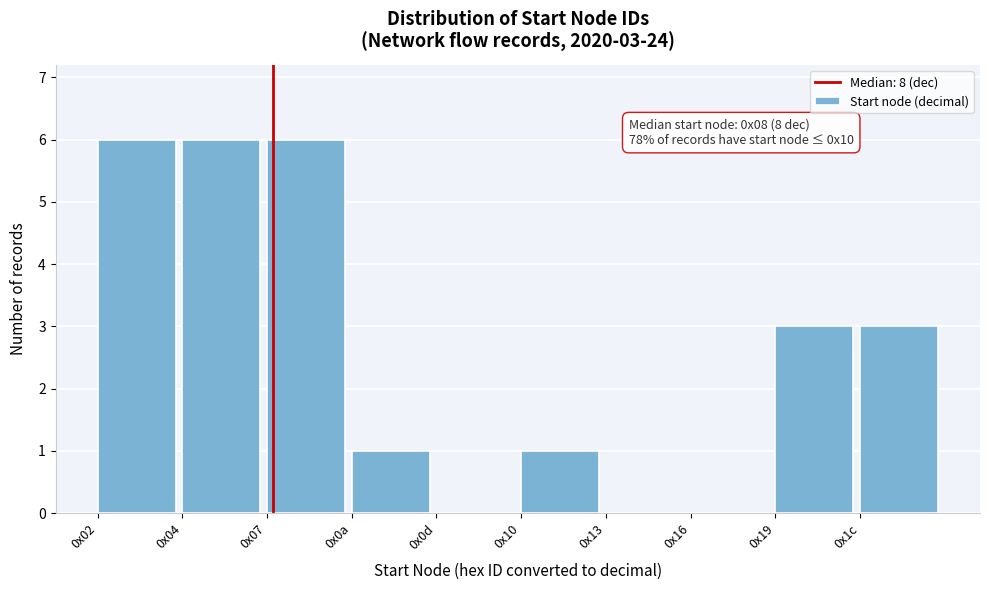

Reading left to right, list all the values displayed in this chart.

0x02=6	0x04=6	0x07=6	0x0a=1	0x0d=0	0x10=1	0x13=0	0x16=0	0x19=3	0x1c=3